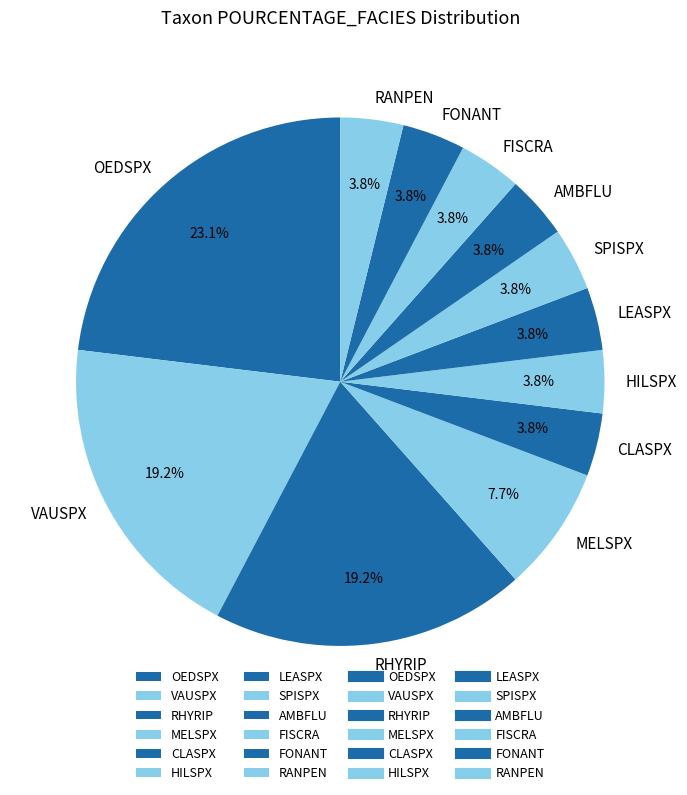

The CLASPX slice represents 19% of the pie. True or false?

False